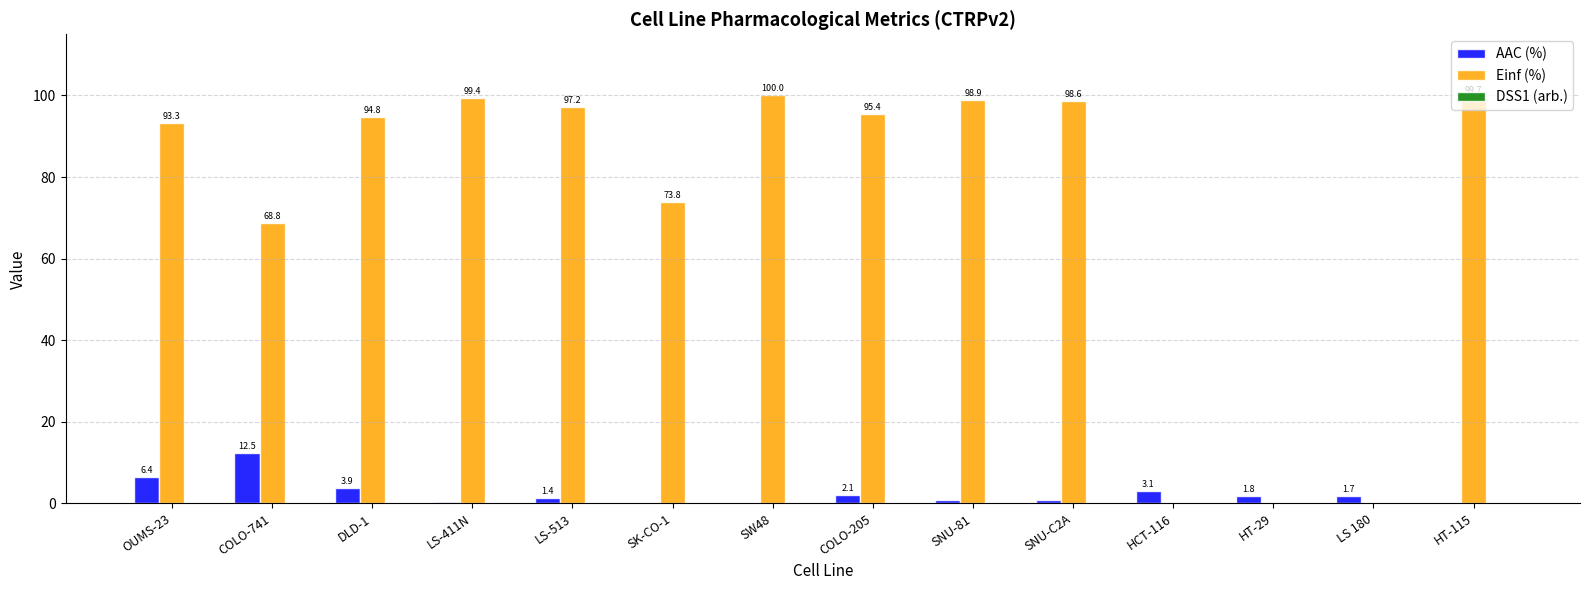

What is the greatest value displayed?

100.0